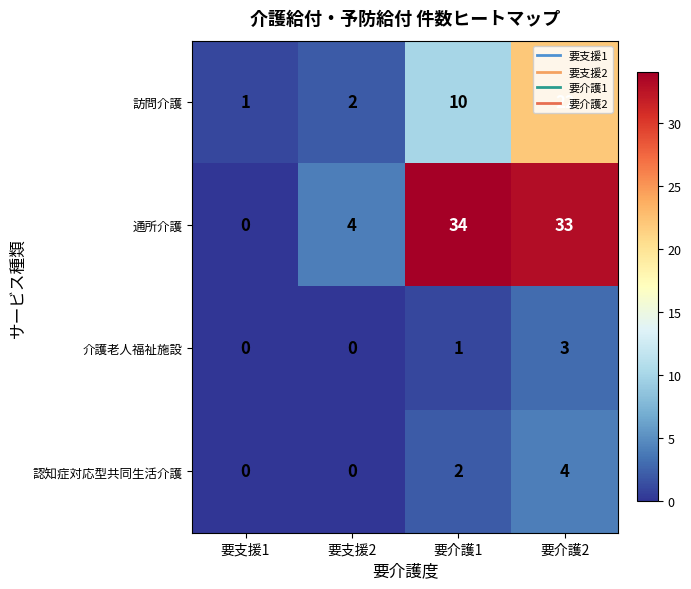

True or false: 訪問介護 has a value of 22 at 要介護2.

True